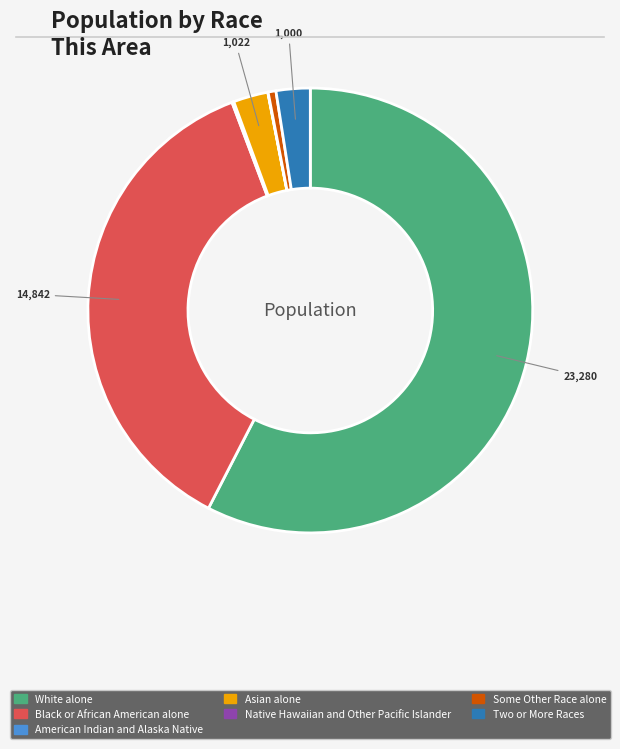

Which slice is the largest?

White alone